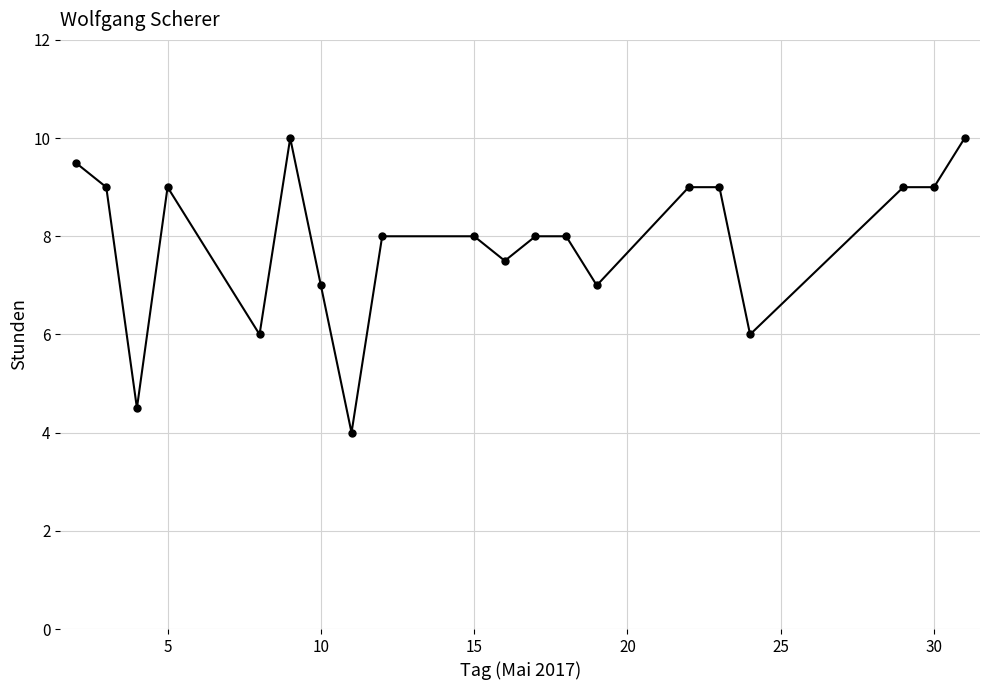

True or false: the data has more than 0 interior local peaks.

True